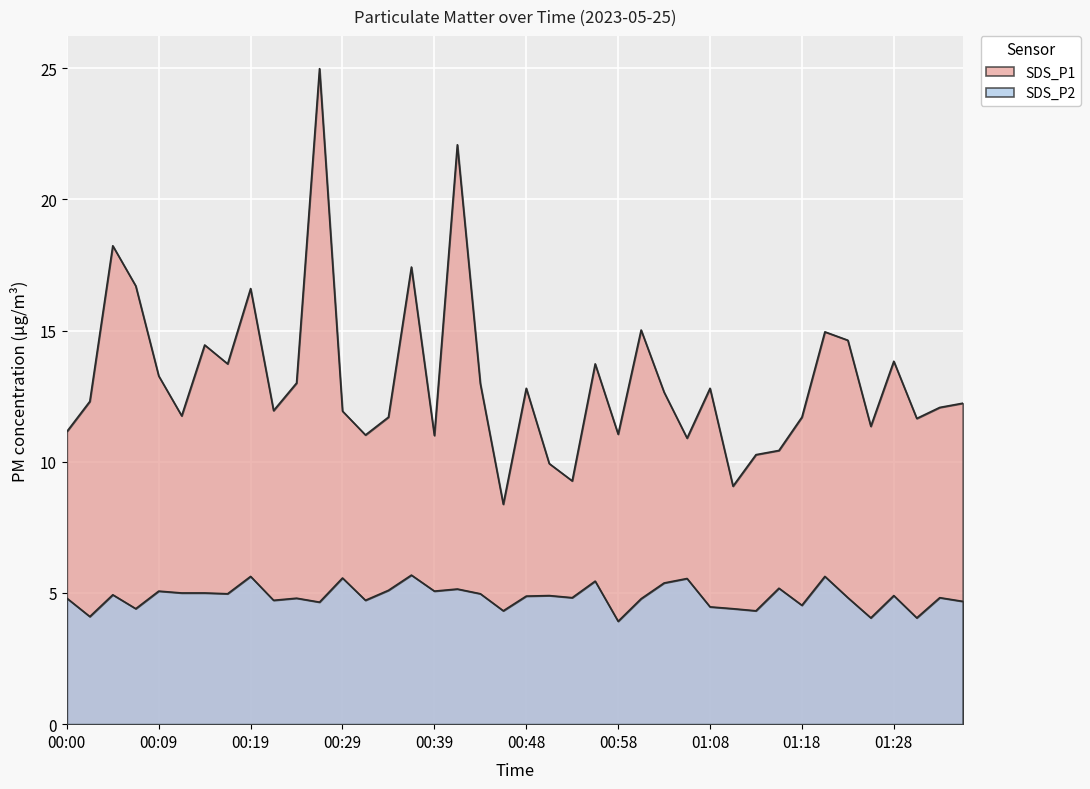

Which has a higher value, 00:29 or 00:22?

00:22